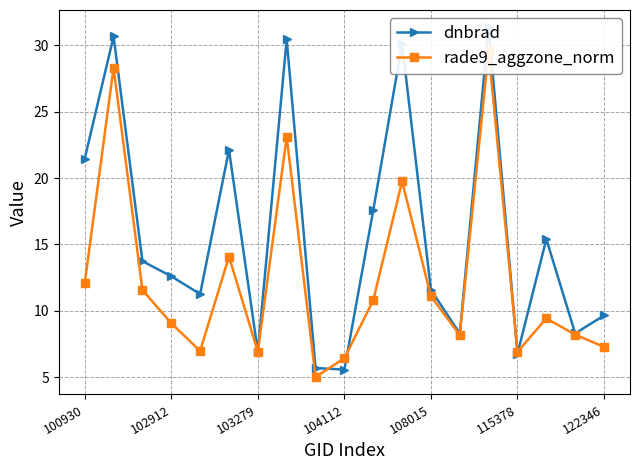

True or false: rade9_aggzone_norm and dnbrad cross at least once.

True